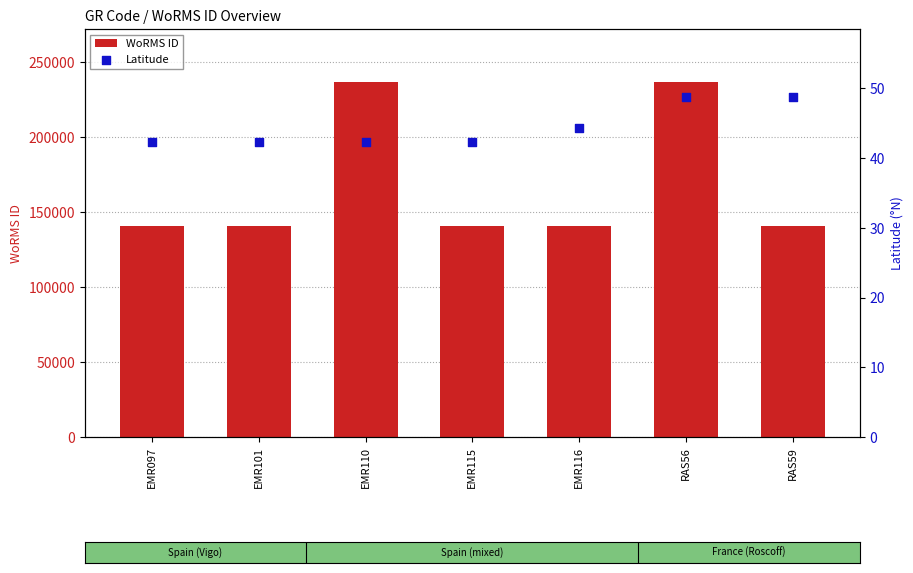

At which category is the sum across all series the highest?

RAS56